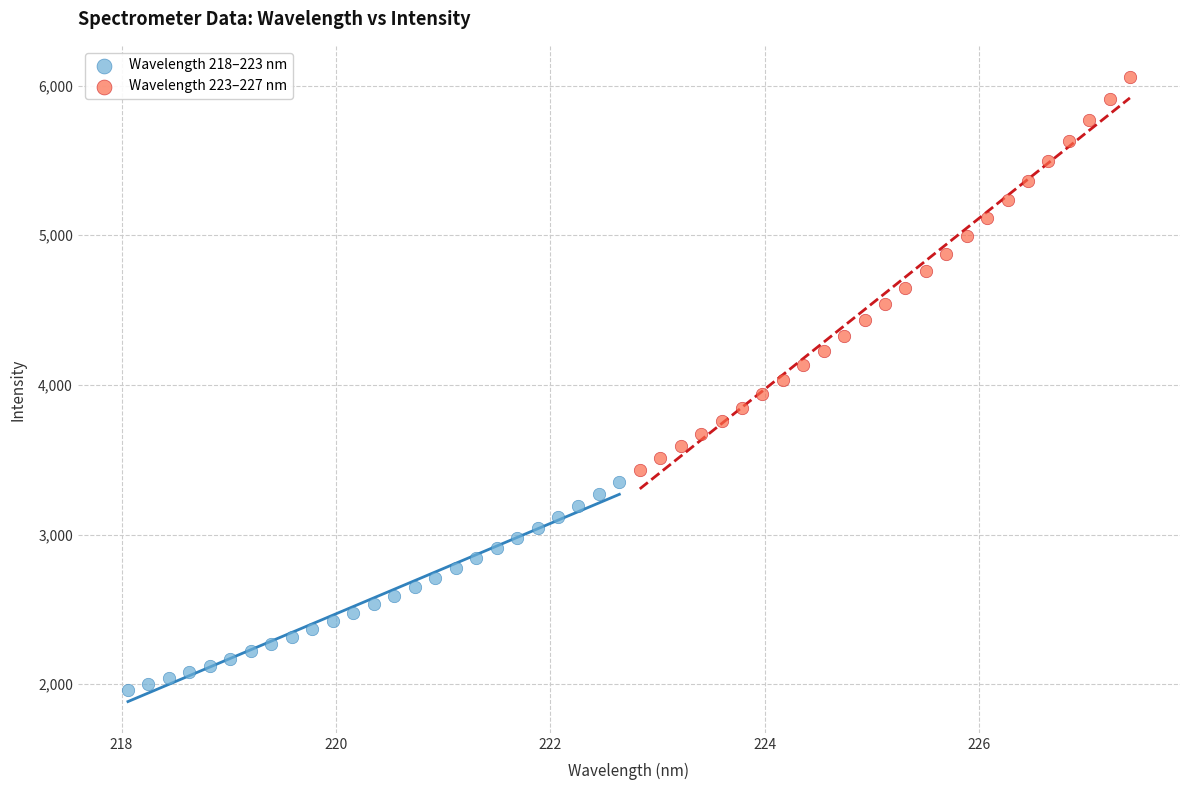

Which series reaches the minimum Y coordinate?

Wavelength 218–223 nm